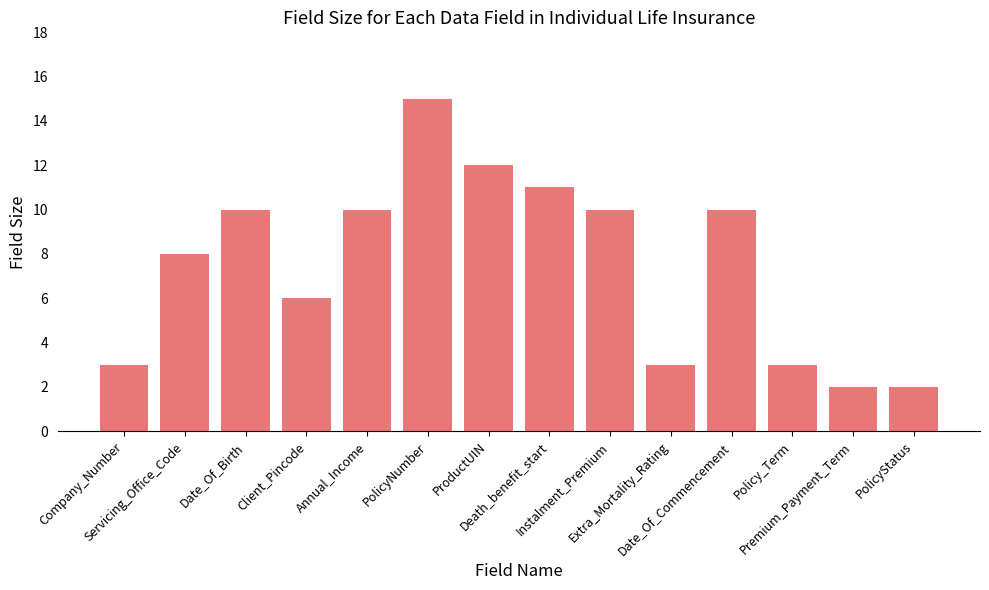

What is the change in value from Servicing_Office_Code to Annual_Income?

+2